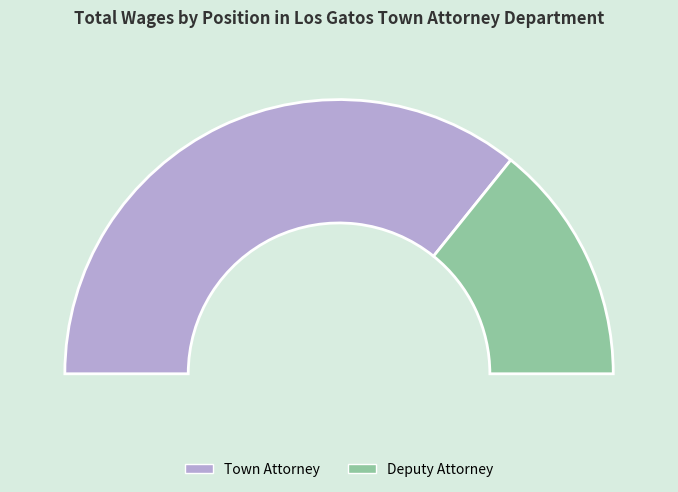

To the nearest percent, what is the combined percentage of Deputy Attorney and Town Attorney?

100%